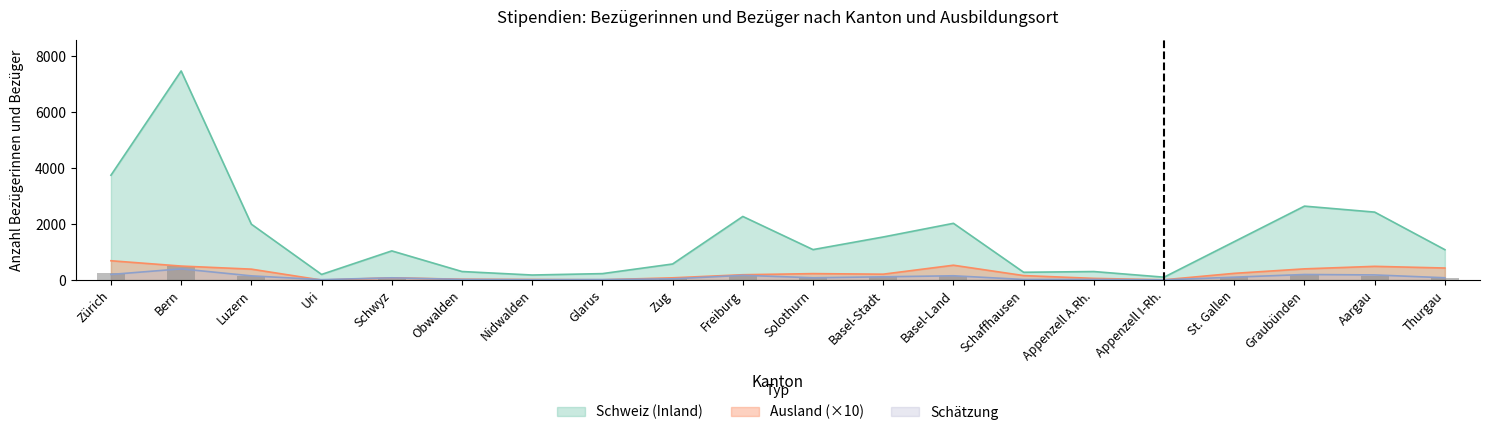

What is the label of the 9th bar from the right?

Basel-Stadt